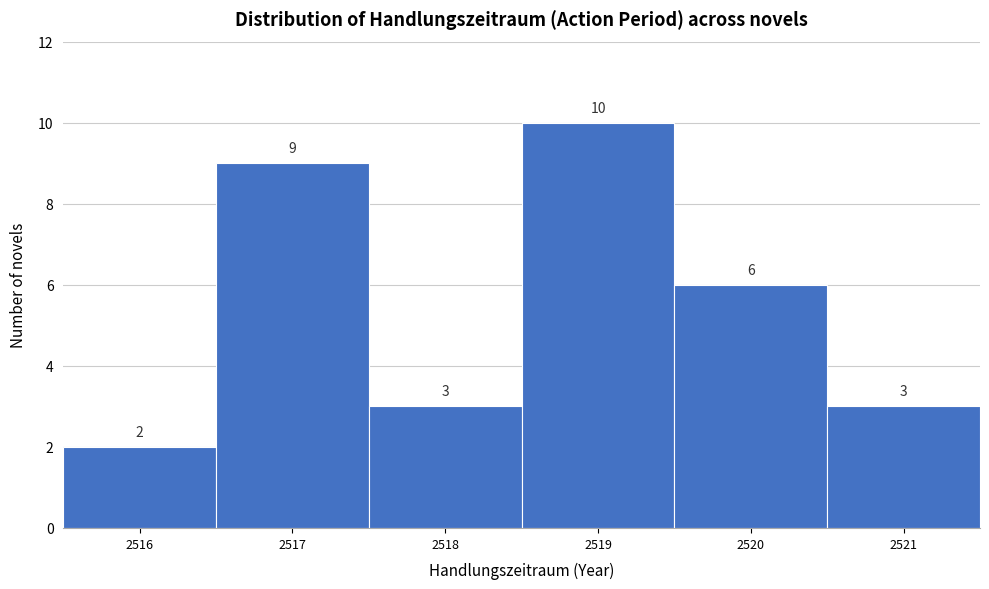

What is the height of the bar covering 2520.5 to 2521.5 on the x-axis?

3